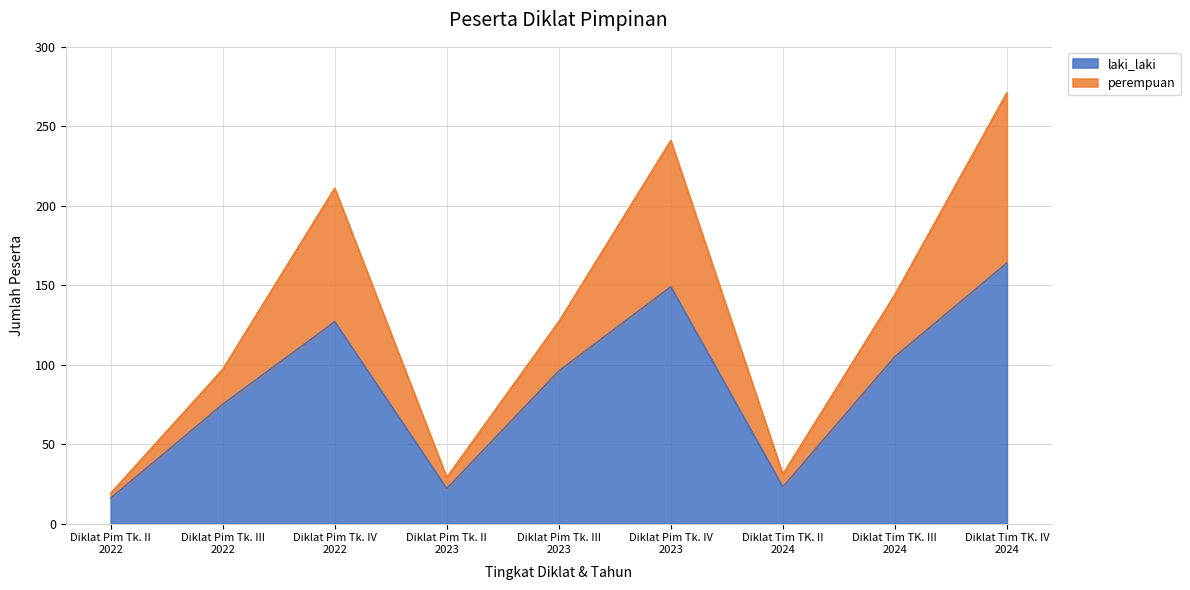

Reading left to right, list all the values displayed in this chart.

laki_laki: 16	75	127	22	96	149	23	105	164
perempuan: 19	97	211	29	127	241	31	144	271